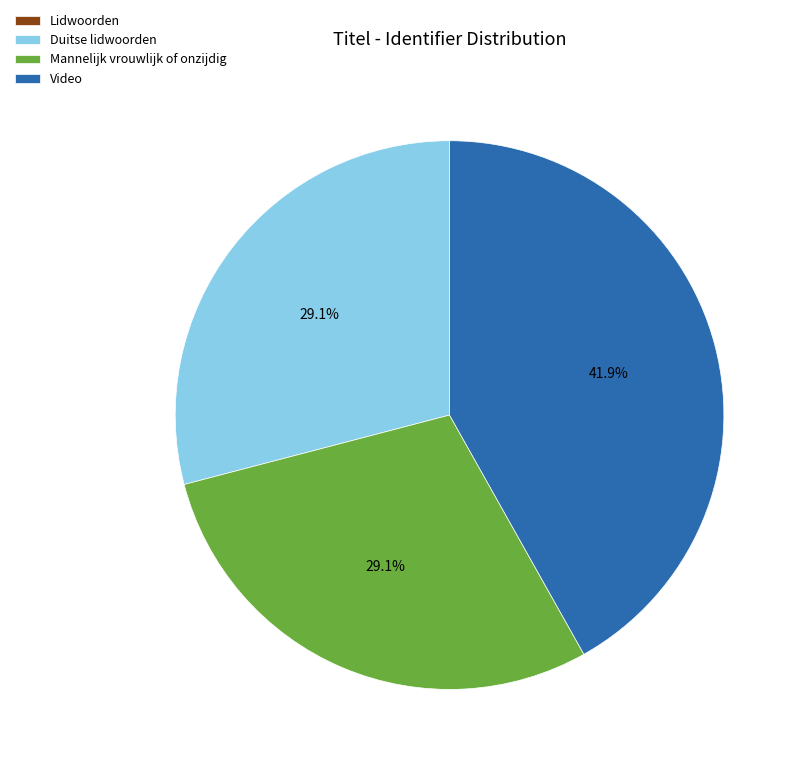

Is Mannelijk vrouwlijk of onzijdig the majority of the pie?

No